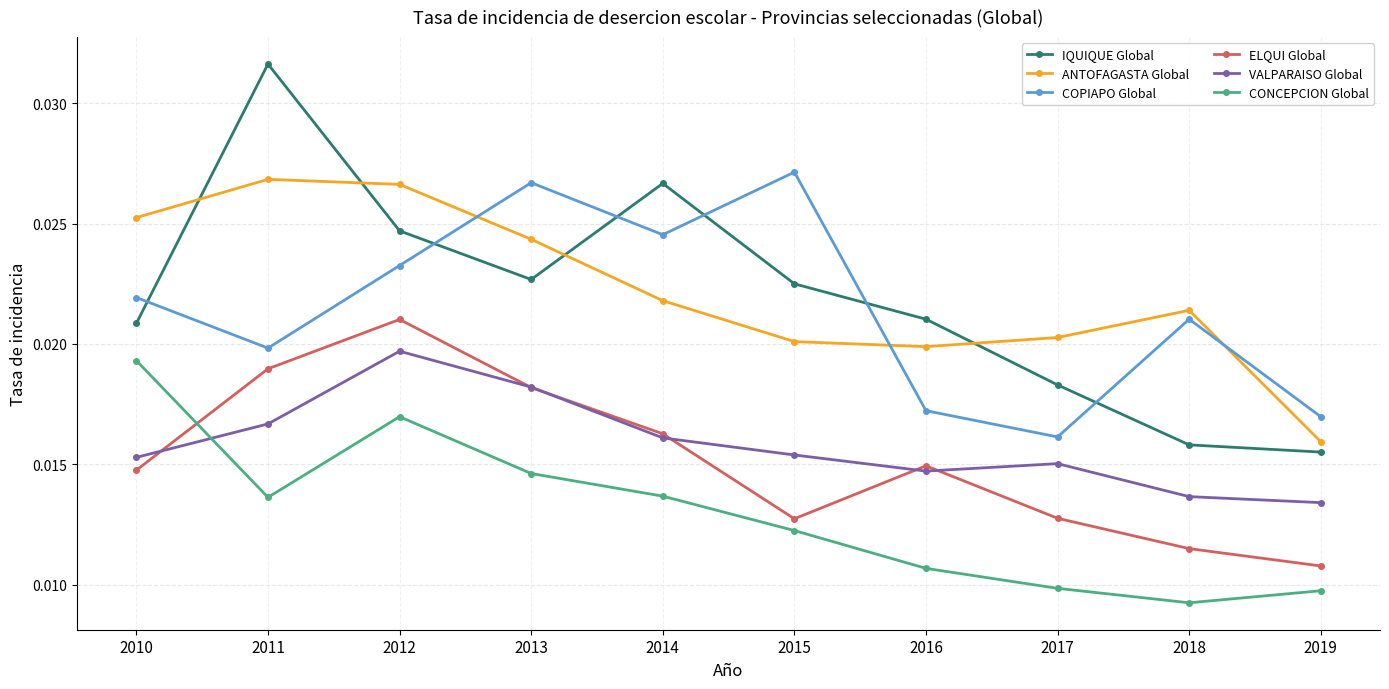

At which category is the sum across all series the highest?

2012